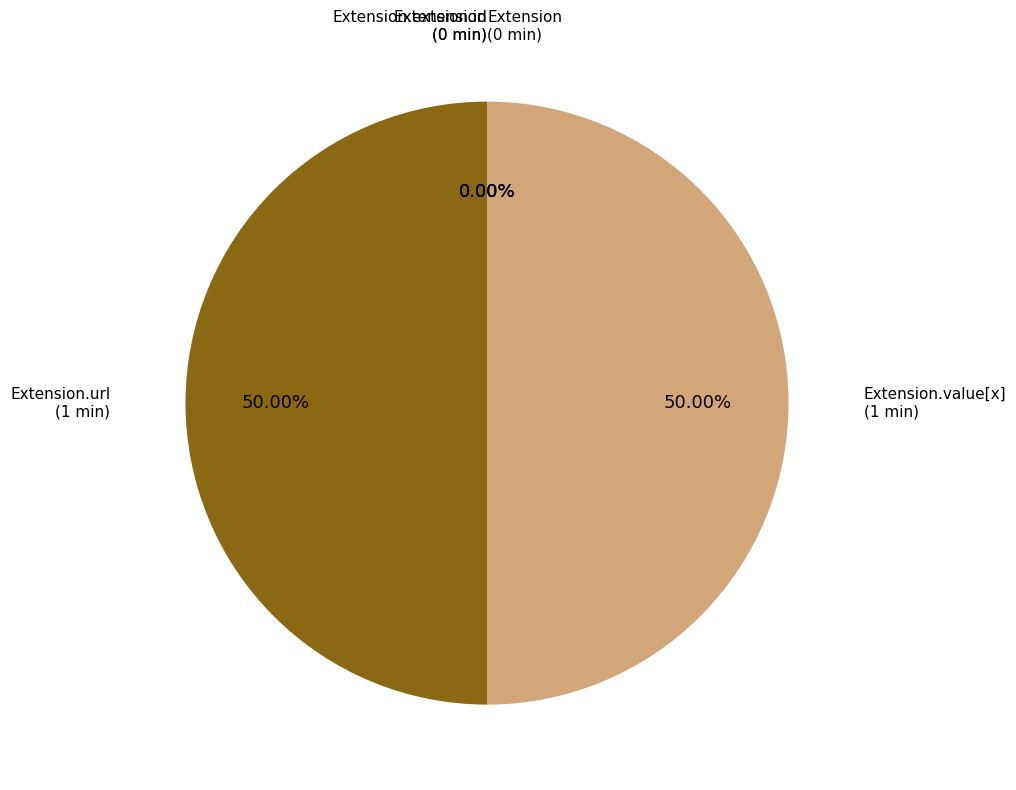

To the nearest percent, what is the difference between the largest and smallest slice percentages?

50%